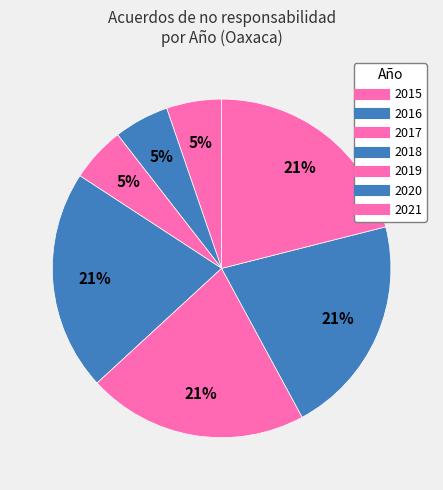

How many segments does this pie chart have?

7